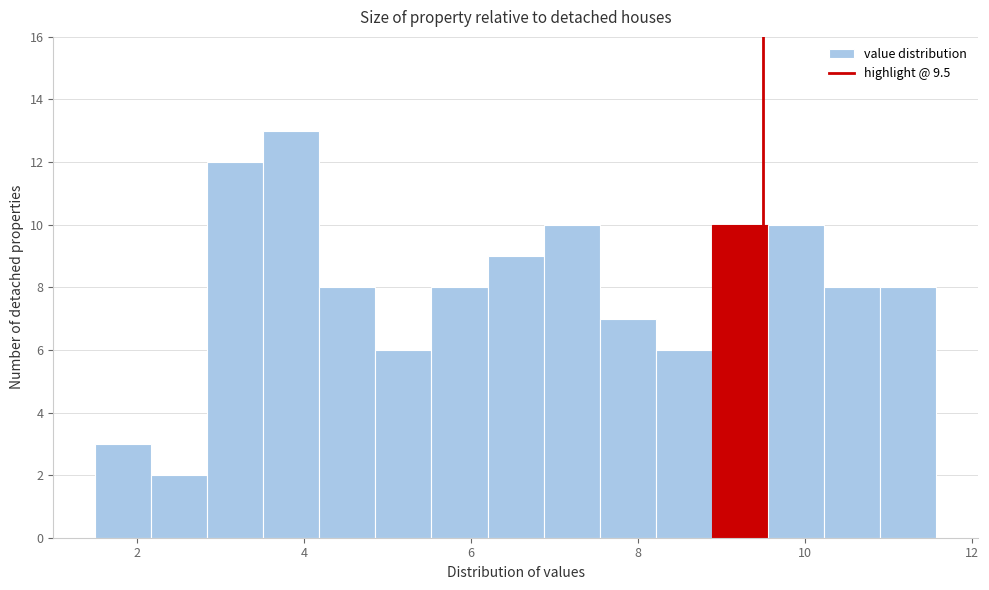

Around what value on the x-axis is the tallest bar? Give the approximate position of its centre, as read against the axis.

3.8